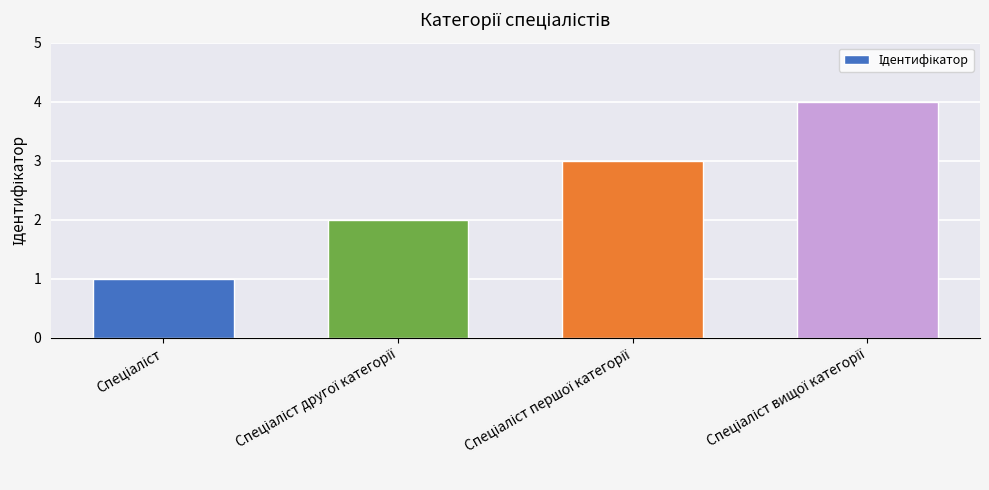

How many values are between 2 and 4?

3